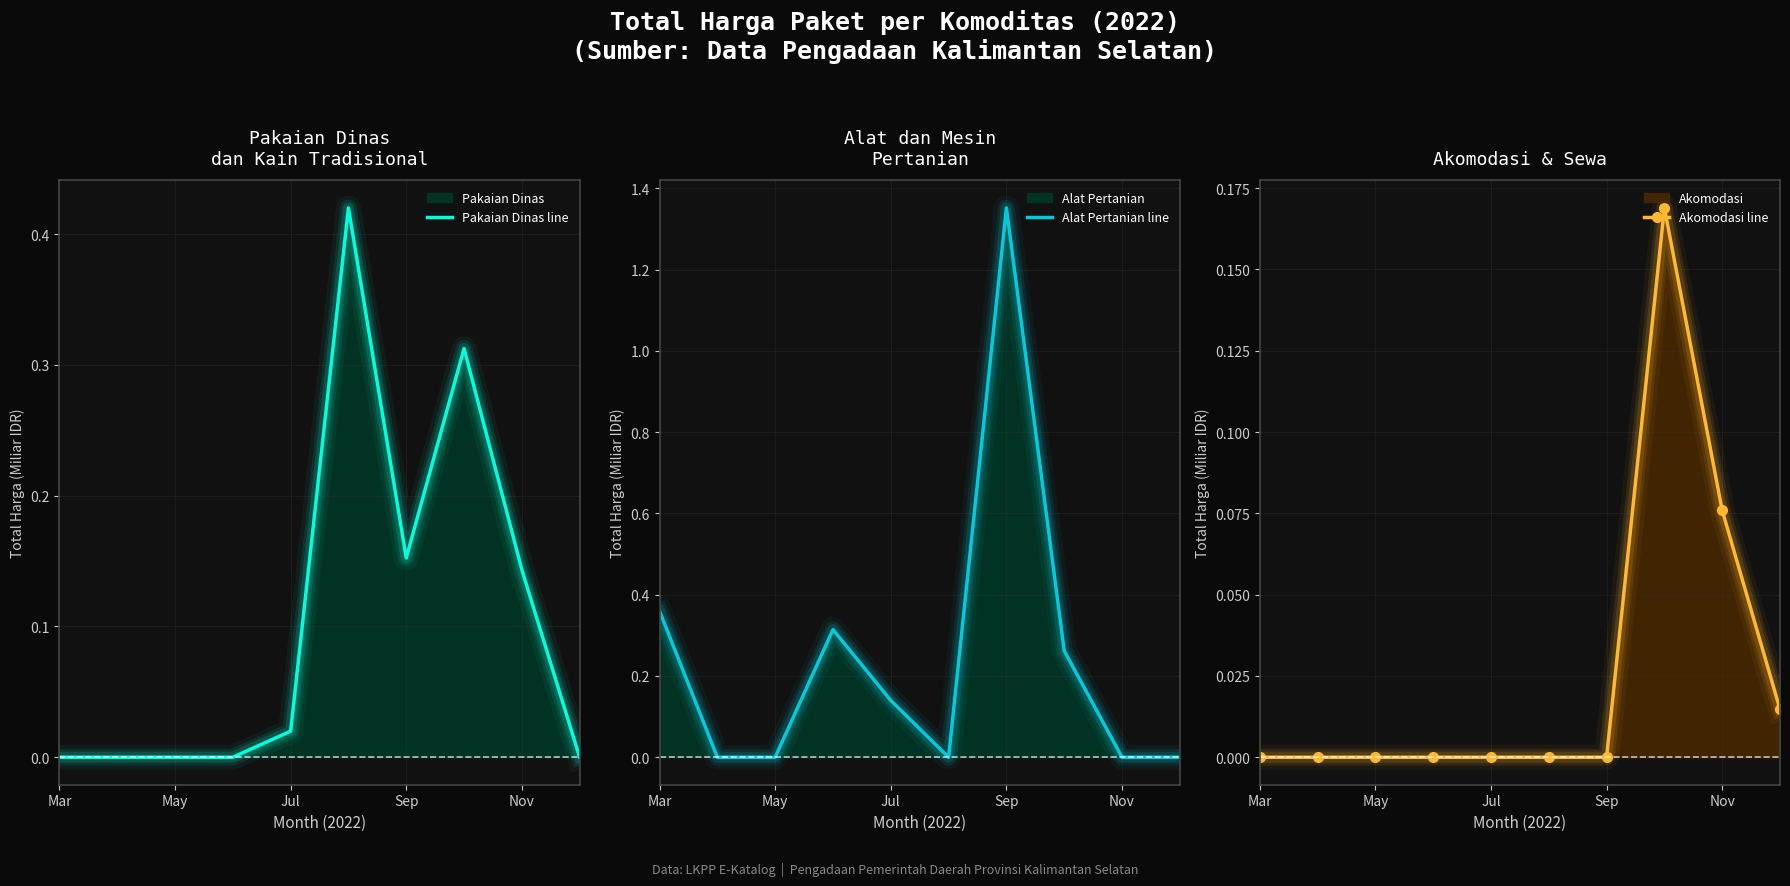

At which category is the sum across all series the highest?

Sep